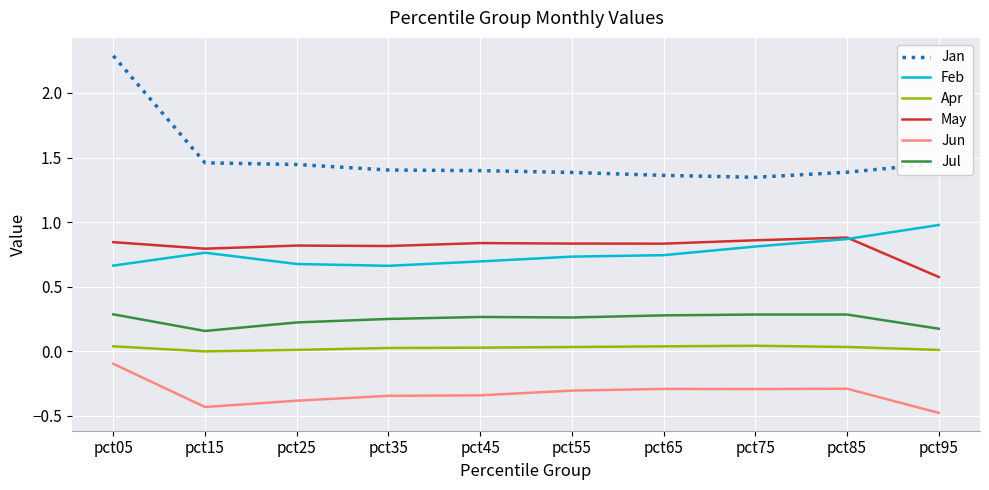

True or false: Jan has a value of 0.9 at pct45.

False